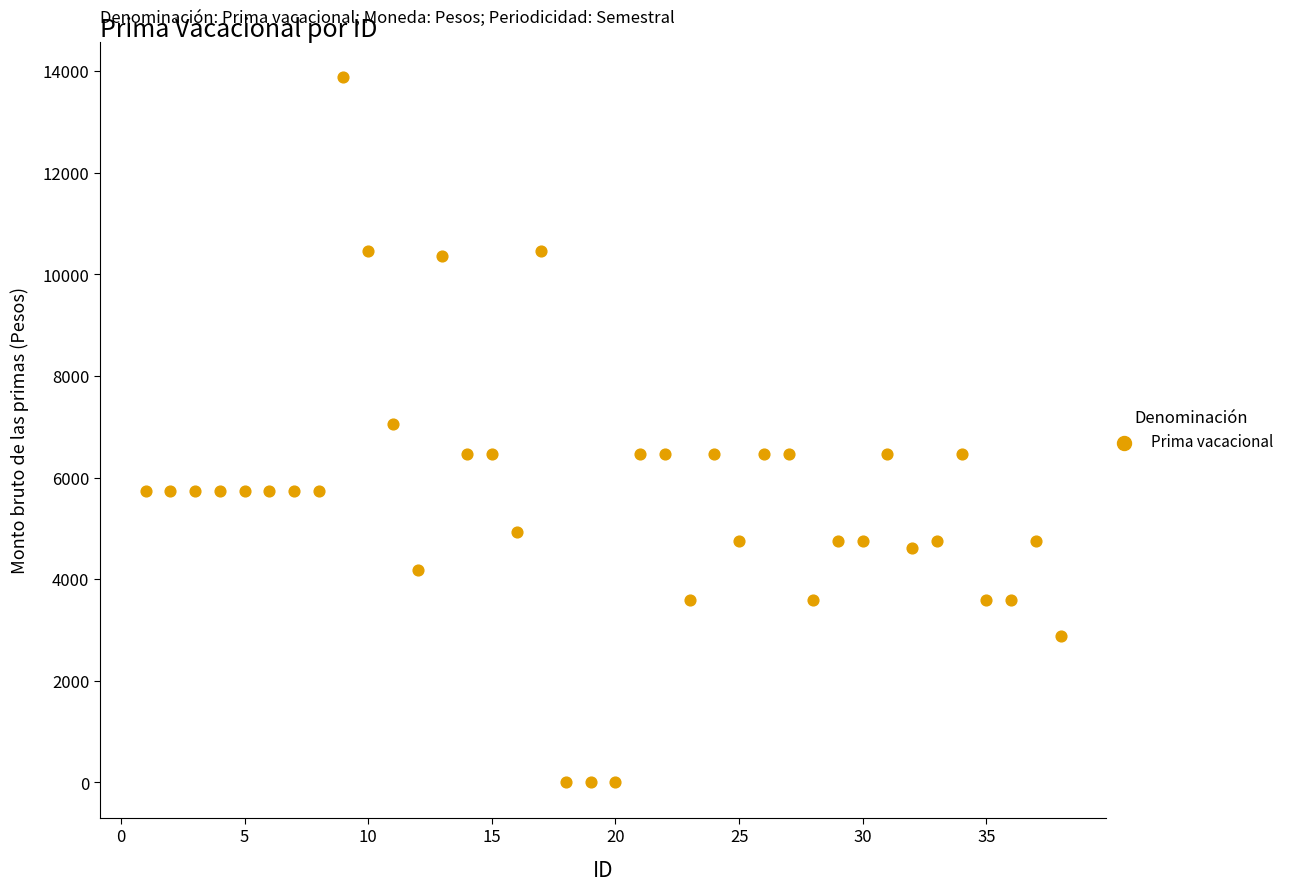

What is the range of Y values (max minus min)?

13881.3